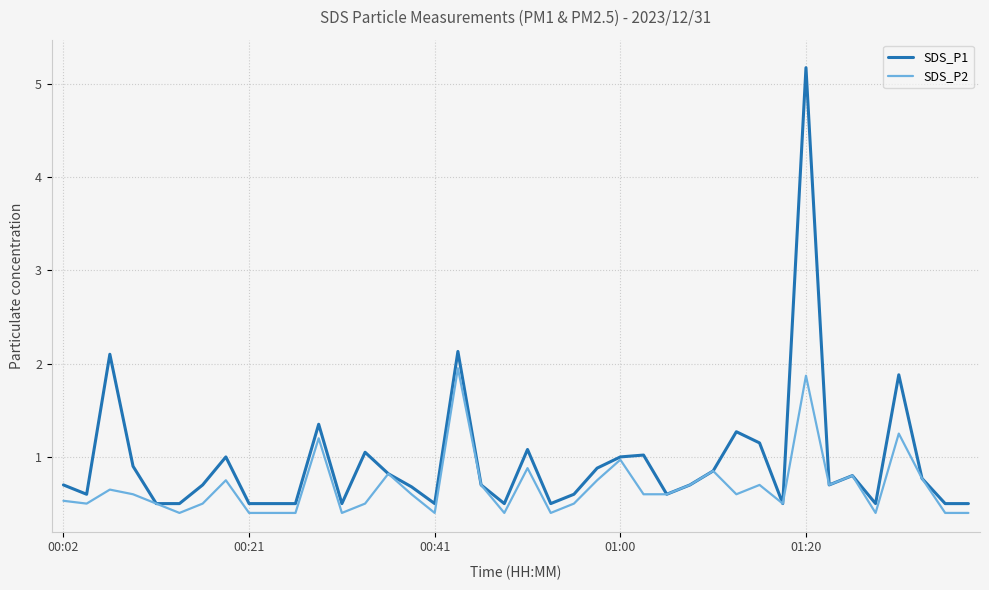

What is the average value of the SDS_P2 series?

0.7